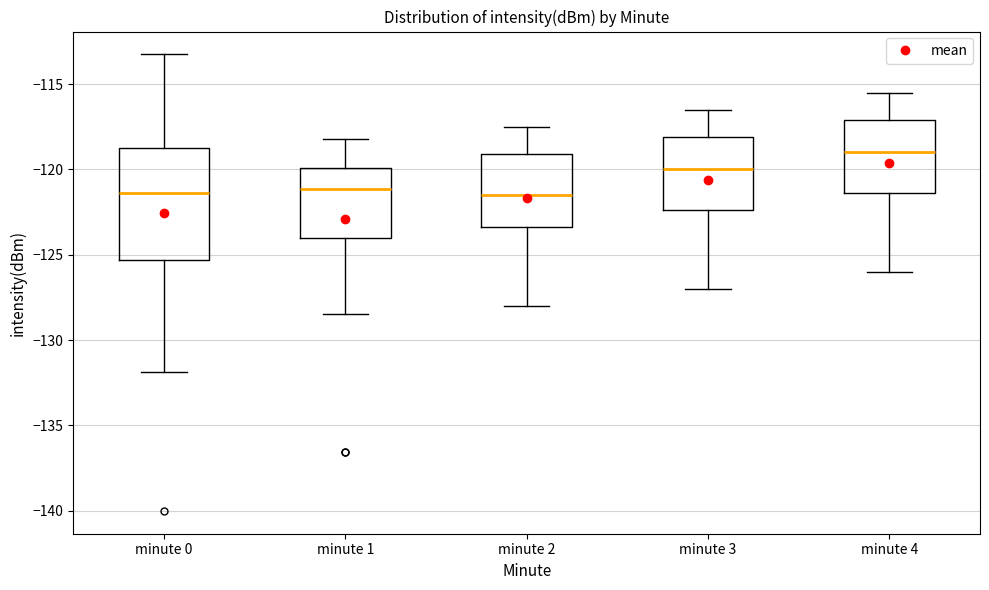

Reading left to right, read every box against the y-axis: the position of its median line, the range the box covers, and the ends of its whiskers. The values are not printed on the chart, so give them approximately, as read against the axis.

minute 0: median -121.5, box -125.5 to -119.0, whiskers -132.0 to -113.5
minute 1: median -121.0, box -124.0 to -120.0, whiskers -128.5 to -118.0
minute 2: median -121.5, box -123.5 to -119.0, whiskers -128.0 to -117.5
minute 3: median -120.0, box -122.5 to -118.0, whiskers -127.0 to -116.5
minute 4: median -119.0, box -121.5 to -117.0, whiskers -126.0 to -115.5